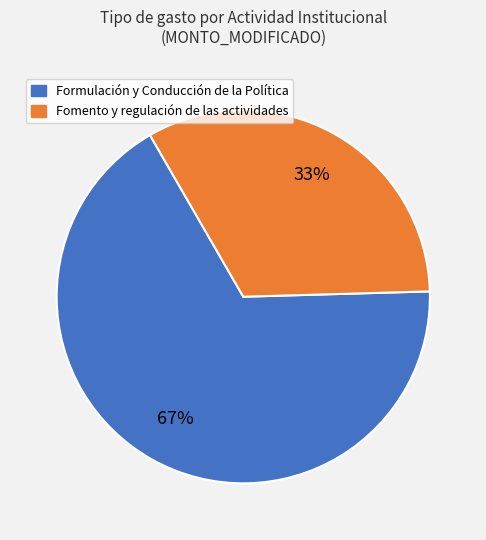

Is there a majority slice in this chart?

Yes